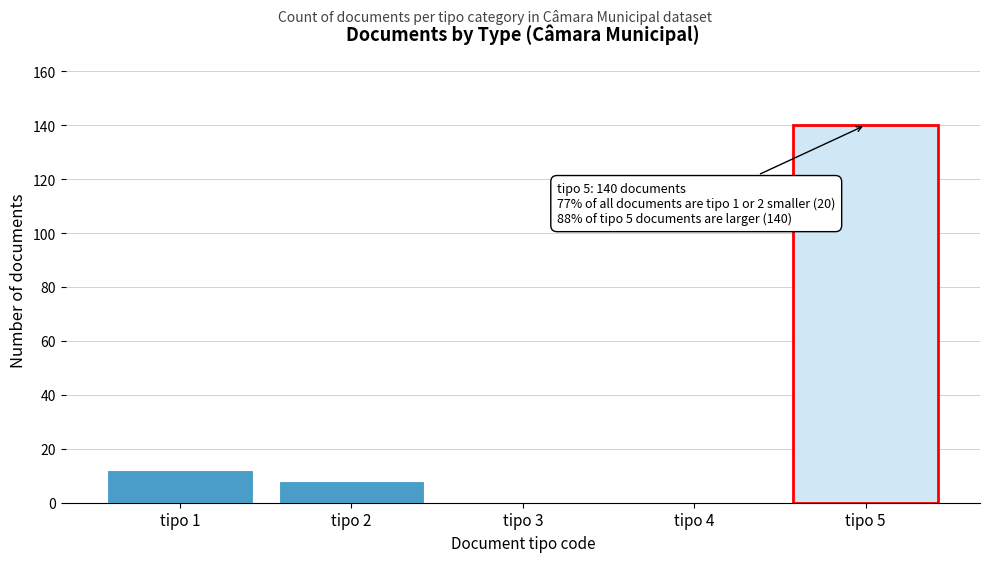

Reading left to right, list all the values displayed in this chart.

tipo 1=12	tipo 2=8	tipo 3=0	tipo 4=0	tipo 5=140